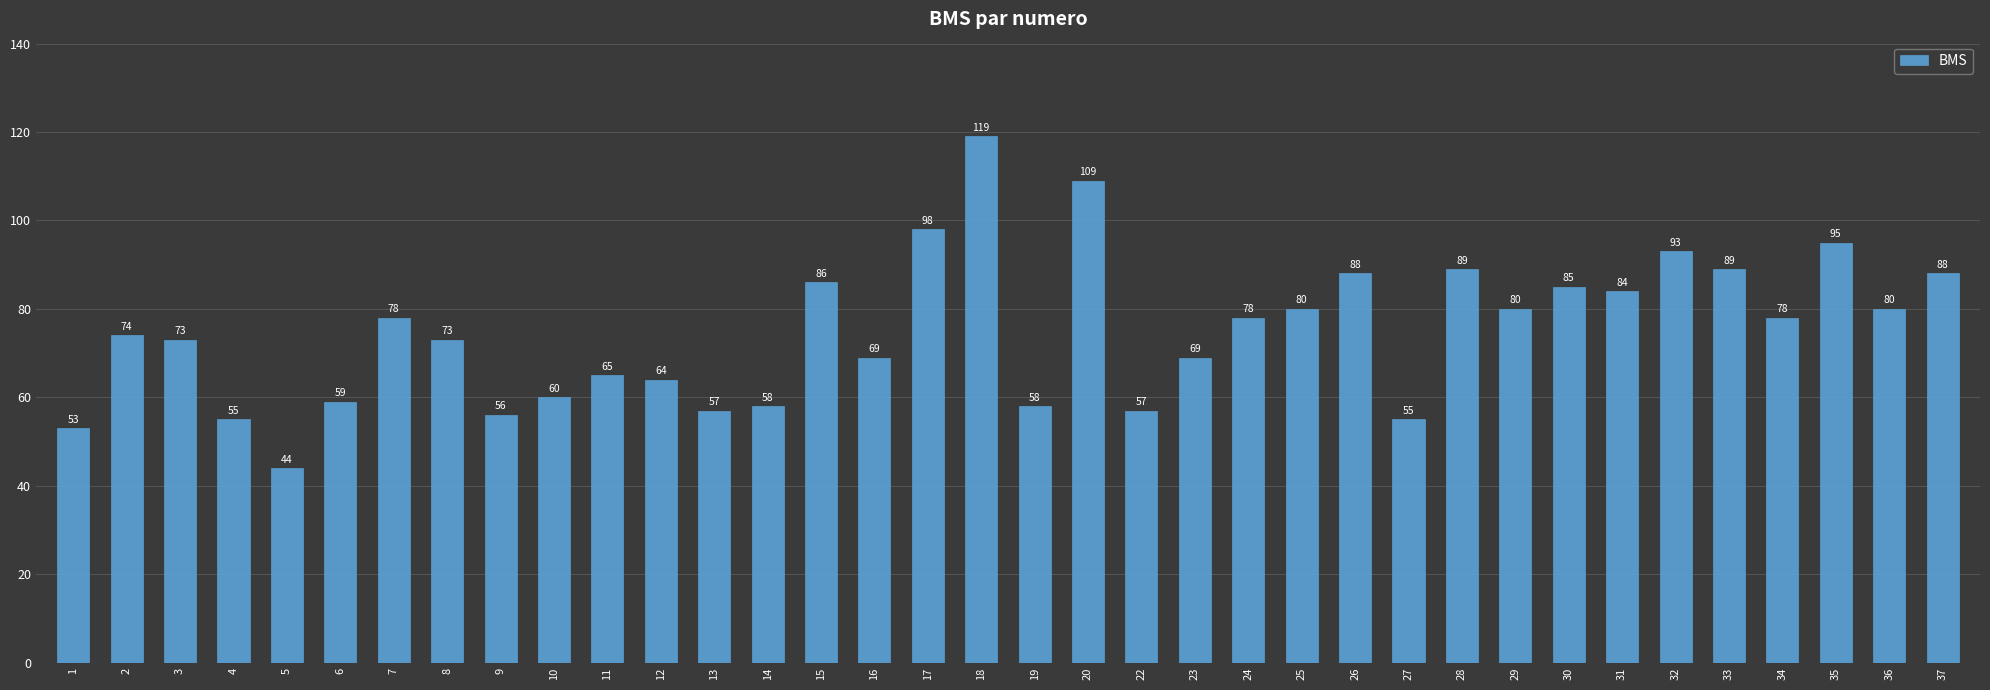

Is it true that the value at 27 is 55?

True